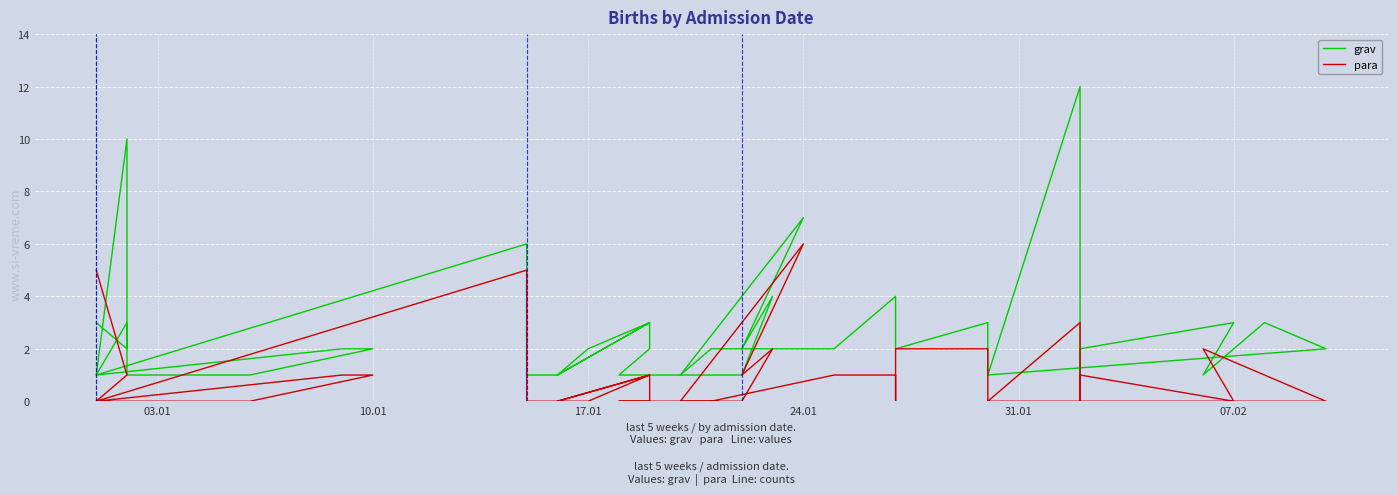

How many categories are shown in the chart?

39